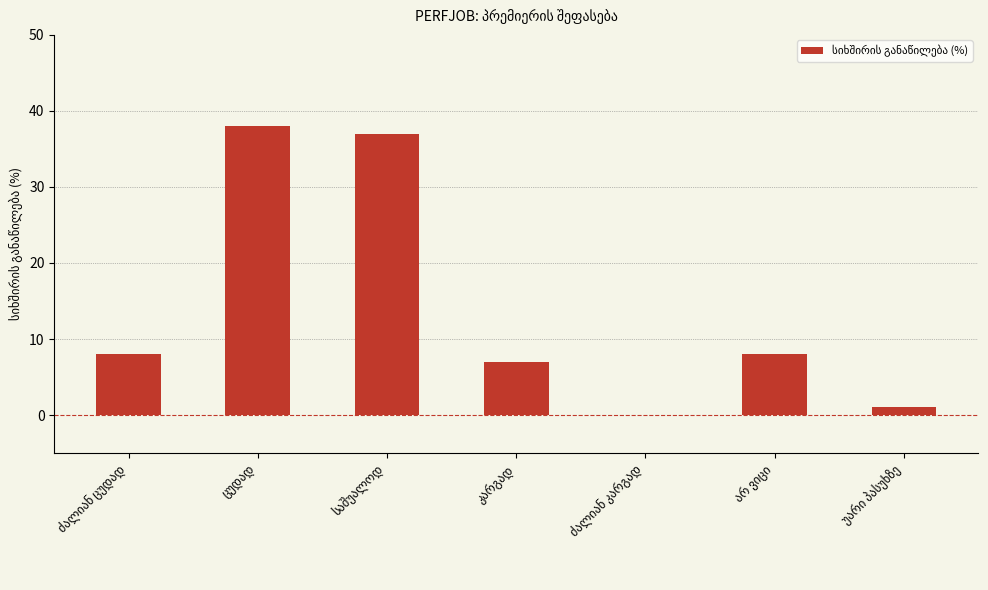

What is the maximum value shown in the chart?

38